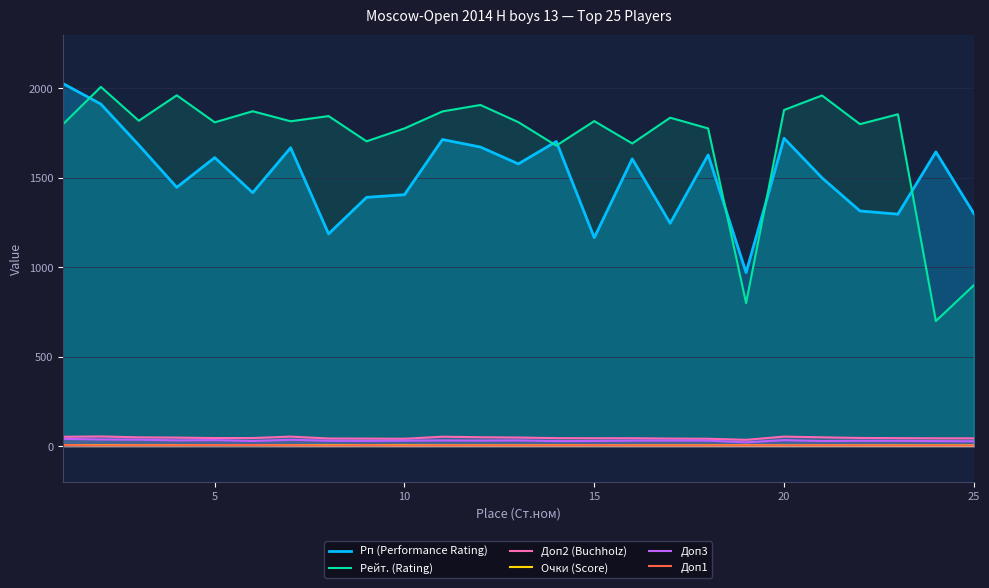

Reading left to right, extract all data points from this chart.

Рп (Performance Rating): 2027.0	1912.0	1683.0	1447.0	1613.0	1417.0	1668.0	1187.0	1391.0	1406.0	1714.0	1672.0	1578.0	1703.0	1166.0	1606.0	1246.0	1628.0	971.0	1721.0	1500.0	1315.0	1297.0	1645.0	1301.0
Рейт. (Rating): 1799.0	2008.0	1819.0	1961.0	1810.0	1872.0	1816.0	1845.0	1704.0	1776.0	1871.0	1907.0	1811.0	1680.0	1817.0	1692.0	1836.0	1776.0	800.0	1879.0	1960.0	1800.0	1855.0	700.0	900.0
Доп2 (Buchholz): 53.5	55.5	50.5	49.0	46.5	46.5	54.5	44.0	43.5	42.5	54.0	51.0	49.5	46.0	45.5	45.5	43.5	42.5	36.5	54.5	50.5	47.0	46.0	45.0	45.0
Очки (Score): 7.5	7.0	7.0	7.0	7.0	7.0	6.5	6.5	6.5	6.5	6.0	6.0	6.0	6.0	6.0	6.0	6.0	6.0	6.0	5.5	5.5	5.5	5.5	5.5	5.5
Доп3: 42.0	38.5	37.5	33.5	35.0	30.0	37.0	31.5	30.5	32.0	33.5	32.5	33.5	29.5	30.0	32.0	32.5	32.0	22.5	35.0	30.0	31.0	31.0	29.5	28.5
Доп1: 7.0	5.0	6.0	6.0	7.0	7.0	6.0	4.0	6.0	4.0	5.0	5.0	5.0	5.0	6.0	5.0	5.0	5.0	5.0	5.0	5.0	5.0	4.0	5.0	4.0